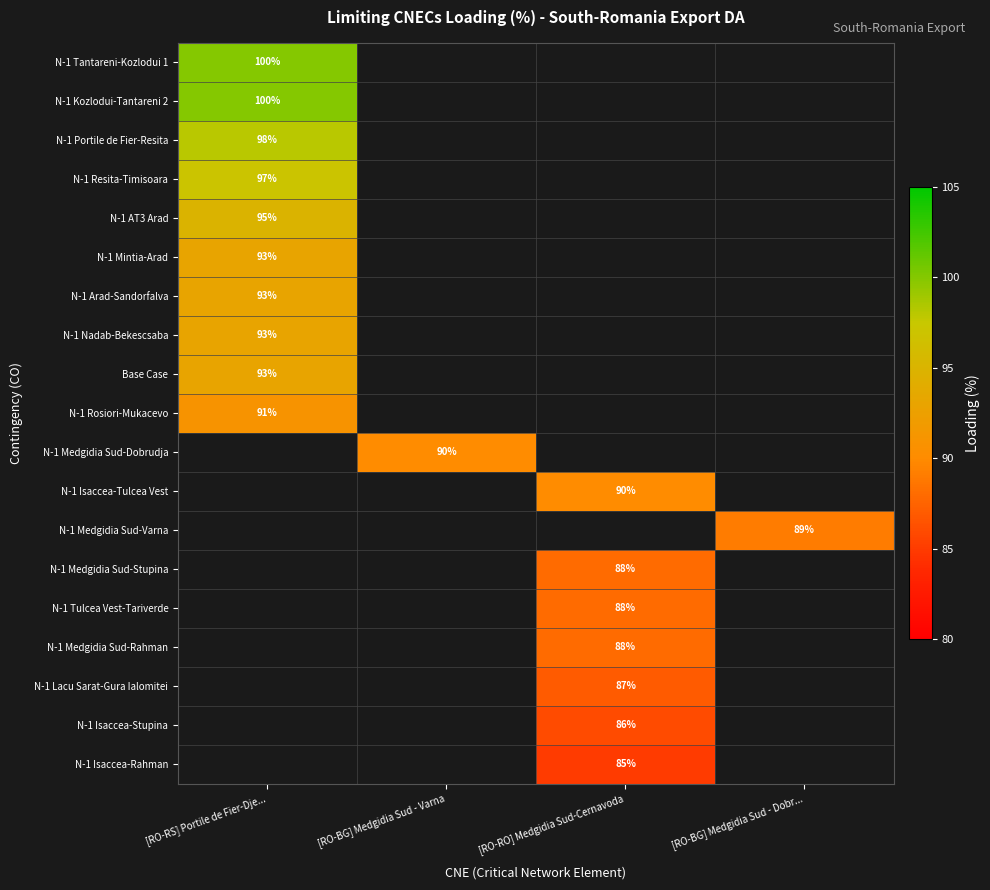

The value of N-1 Portile de Fier-Resita at [RO-RS] Portile de Fier-Dje... is 98. True or false?

True